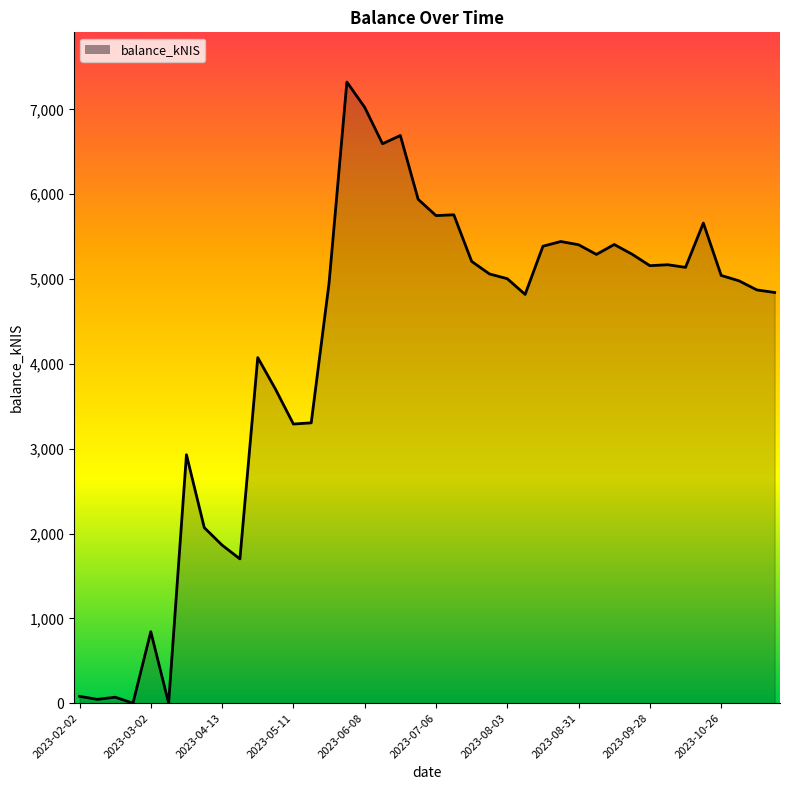

What is the label of the 35th point from the left?

2023-10-12